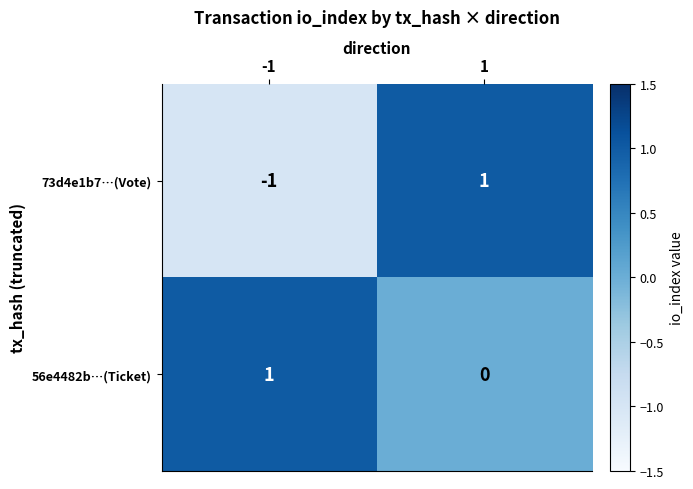

The value of 73d4e1b7…(Vote) at 1 is 1. True or false?

True